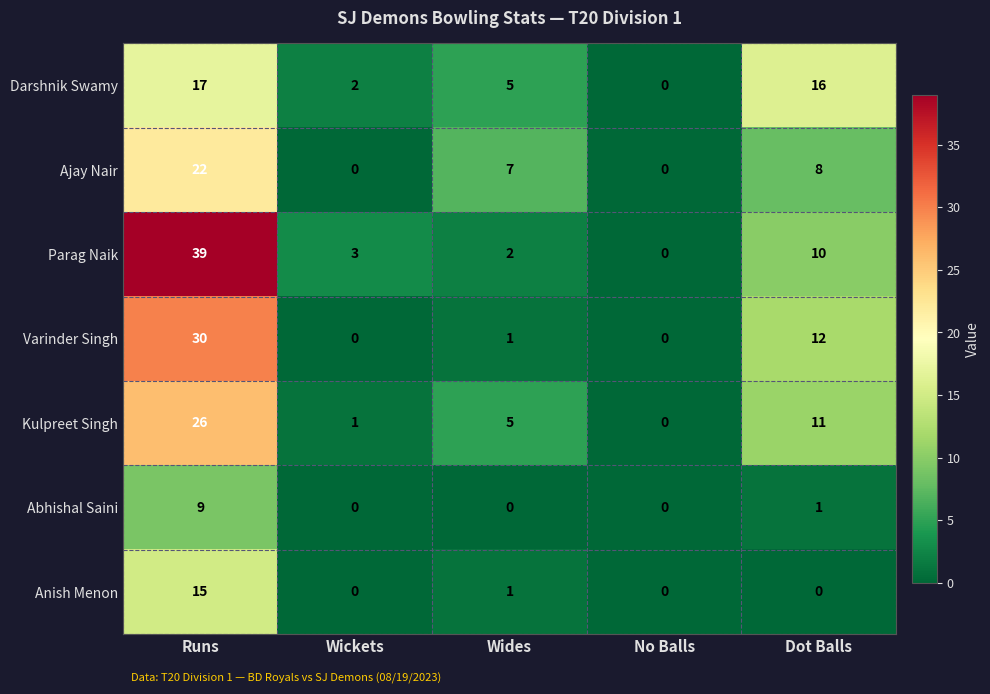

What is the difference between the highest and lowest values at Wickets?

3